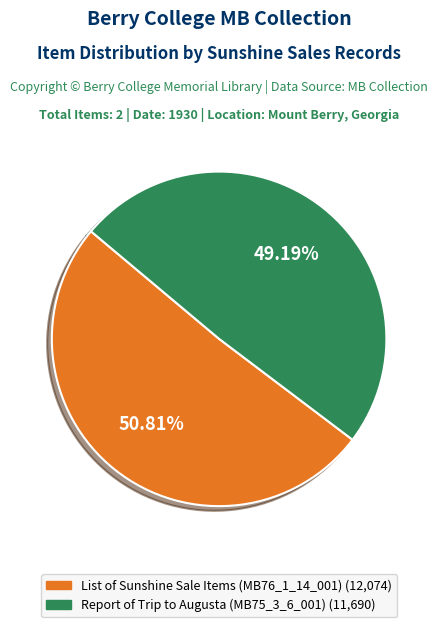

Is there a majority slice in this chart?

Yes